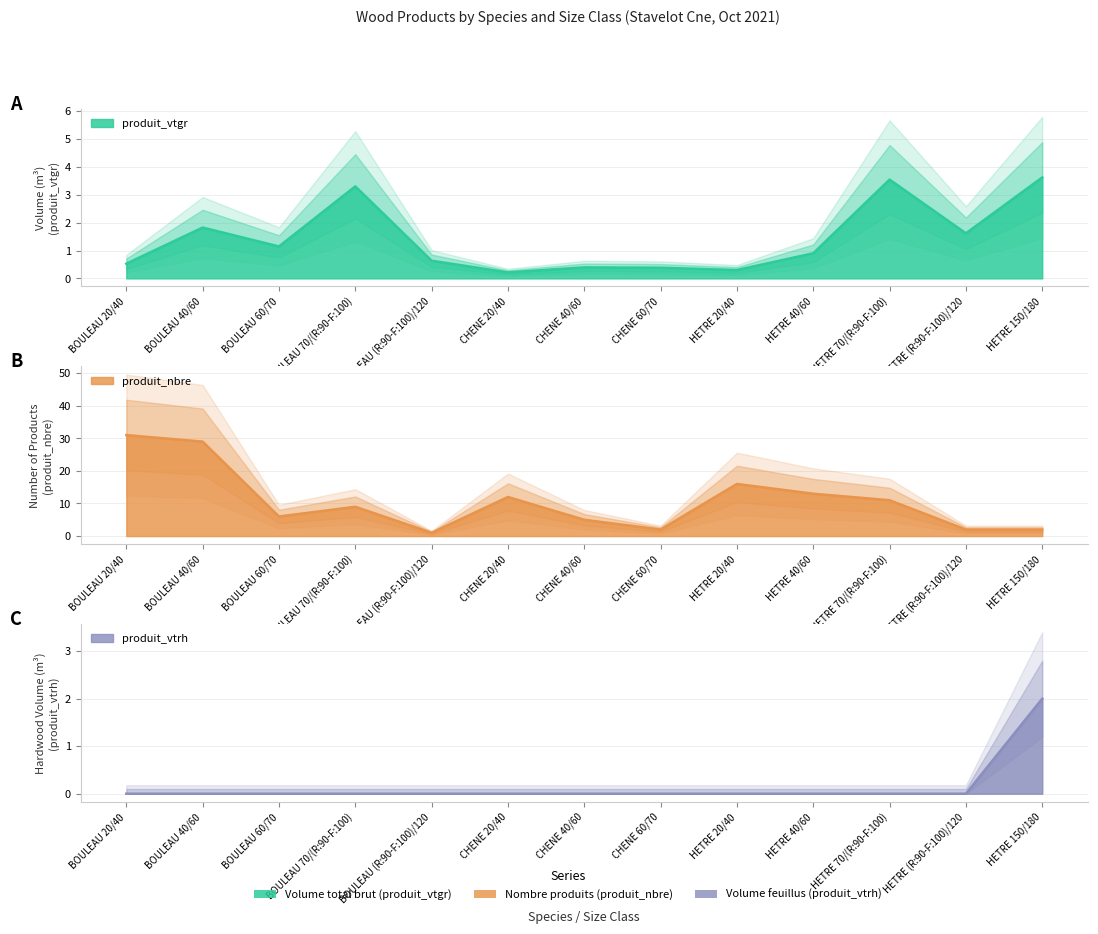

At how many categories does at least one series exceed 7?

7